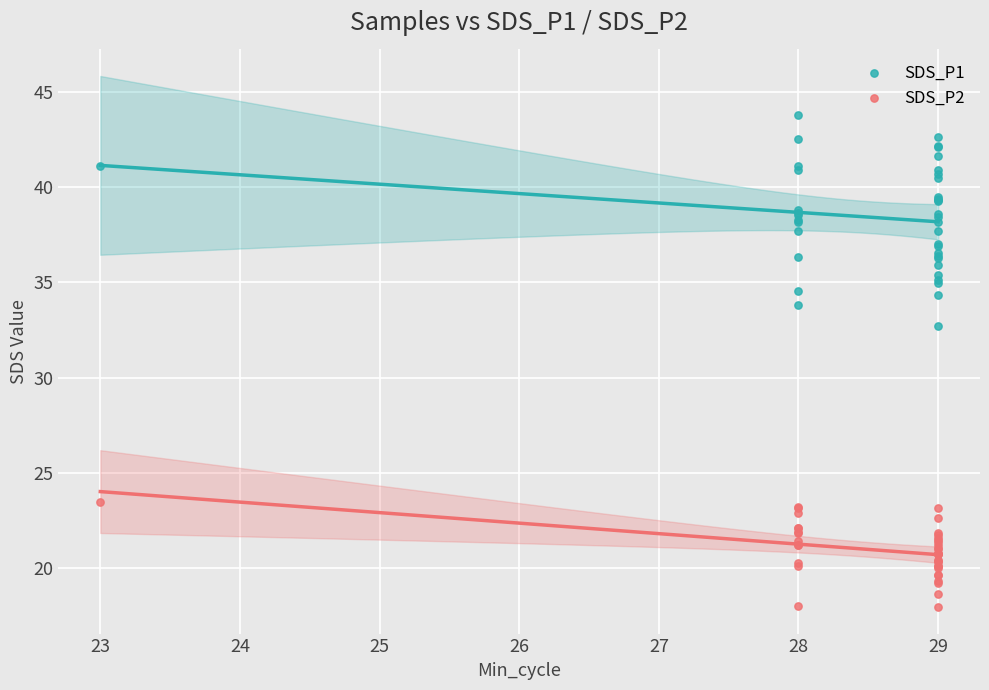

What is the X range (max minus min) for the scatter plot?

6.0